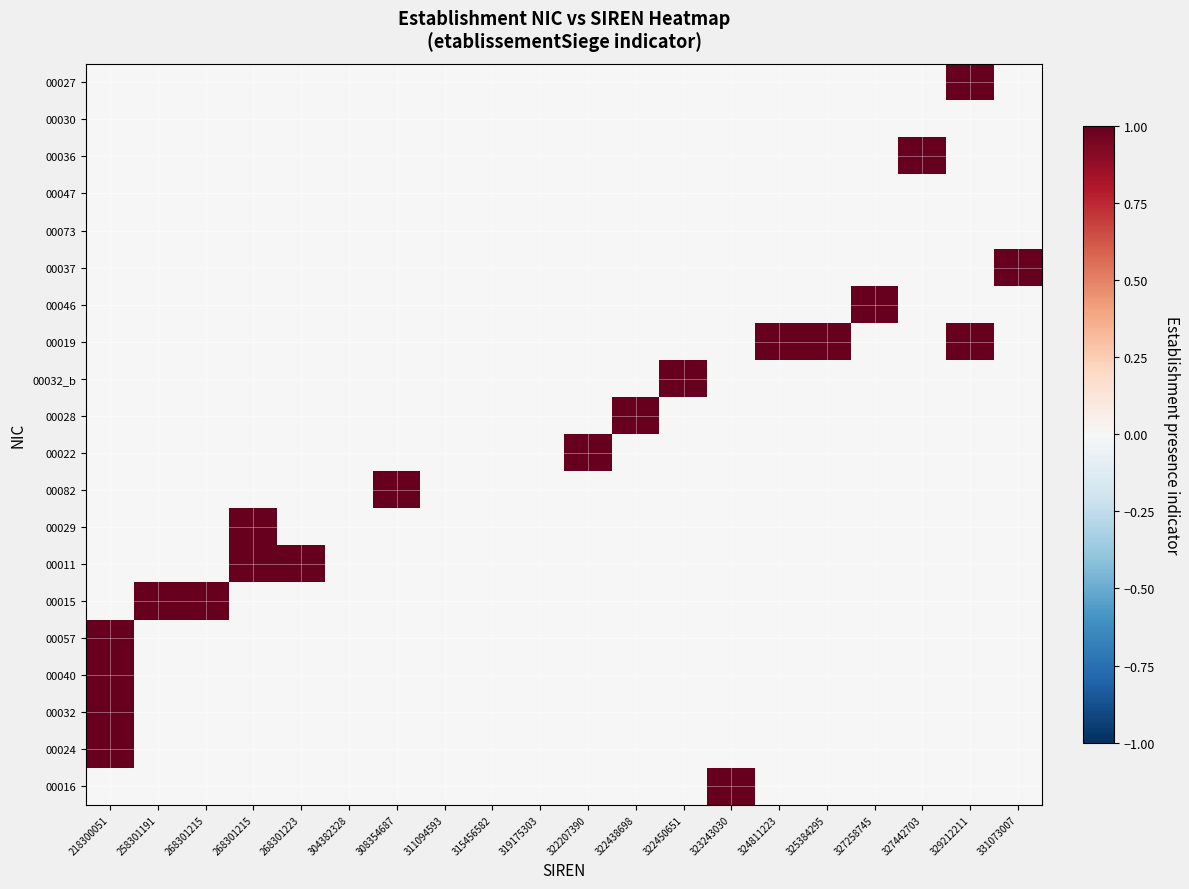

Reading left to right, transcribe all the data shown in this chart.

00016: 218300051=0	258301191=0	268301215=0	268301215=0	268301223=0	304382328=0	308354687=0	311094593=0	315456582=0	319175303=0	322207390=0	322438698=0	322450651=0	323243030=1	324811223=0	325384295=0	327258745=0	327442703=0	329212211=0	331073007=0
00024: 218300051=1	258301191=0	268301215=0	268301215=0	268301223=0	304382328=0	308354687=0	311094593=0	315456582=0	319175303=0	322207390=0	322438698=0	322450651=0	323243030=0	324811223=0	325384295=0	327258745=0	327442703=0	329212211=0	331073007=0
00032: 218300051=1	258301191=0	268301215=0	268301215=0	268301223=0	304382328=0	308354687=0	311094593=0	315456582=0	319175303=0	322207390=0	322438698=0	322450651=0	323243030=0	324811223=0	325384295=0	327258745=0	327442703=0	329212211=0	331073007=0
00040: 218300051=1	258301191=0	268301215=0	268301215=0	268301223=0	304382328=0	308354687=0	311094593=0	315456582=0	319175303=0	322207390=0	322438698=0	322450651=0	323243030=0	324811223=0	325384295=0	327258745=0	327442703=0	329212211=0	331073007=0
00057: 218300051=1	258301191=0	268301215=0	268301215=0	268301223=0	304382328=0	308354687=0	311094593=0	315456582=0	319175303=0	322207390=0	322438698=0	322450651=0	323243030=0	324811223=0	325384295=0	327258745=0	327442703=0	329212211=0	331073007=0
00015: 218300051=0	258301191=1	268301215=1	268301215=0	268301223=0	304382328=0	308354687=0	311094593=0	315456582=0	319175303=0	322207390=0	322438698=0	322450651=0	323243030=0	324811223=0	325384295=0	327258745=0	327442703=0	329212211=0	331073007=0
00011: 218300051=0	258301191=0	268301215=0	268301215=1	268301223=1	304382328=0	308354687=0	311094593=0	315456582=0	319175303=0	322207390=0	322438698=0	322450651=0	323243030=0	324811223=0	325384295=0	327258745=0	327442703=0	329212211=0	331073007=0
00029: 218300051=0	258301191=0	268301215=0	268301215=1	268301223=0	304382328=0	308354687=0	311094593=0	315456582=0	319175303=0	322207390=0	322438698=0	322450651=0	323243030=0	324811223=0	325384295=0	327258745=0	327442703=0	329212211=0	331073007=0
00082: 218300051=0	258301191=0	268301215=0	268301215=0	268301223=0	304382328=0	308354687=1	311094593=0	315456582=0	319175303=0	322207390=0	322438698=0	322450651=0	323243030=0	324811223=0	325384295=0	327258745=0	327442703=0	329212211=0	331073007=0
00022: 218300051=0	258301191=0	268301215=0	268301215=0	268301223=0	304382328=0	308354687=0	311094593=0	315456582=0	319175303=0	322207390=1	322438698=0	322450651=0	323243030=0	324811223=0	325384295=0	327258745=0	327442703=0	329212211=0	331073007=0
00028: 218300051=0	258301191=0	268301215=0	268301215=0	268301223=0	304382328=0	308354687=0	311094593=0	315456582=0	319175303=0	322207390=0	322438698=1	322450651=0	323243030=0	324811223=0	325384295=0	327258745=0	327442703=0	329212211=0	331073007=0
00032_b: 218300051=0	258301191=0	268301215=0	268301215=0	268301223=0	304382328=0	308354687=0	311094593=0	315456582=0	319175303=0	322207390=0	322438698=0	322450651=1	323243030=0	324811223=0	325384295=0	327258745=0	327442703=0	329212211=0	331073007=0
00019: 218300051=0	258301191=0	268301215=0	268301215=0	268301223=0	304382328=0	308354687=0	311094593=0	315456582=0	319175303=0	322207390=0	322438698=0	322450651=0	323243030=0	324811223=1	325384295=1	327258745=0	327442703=0	329212211=1	331073007=0
00046: 218300051=0	258301191=0	268301215=0	268301215=0	268301223=0	304382328=0	308354687=0	311094593=0	315456582=0	319175303=0	322207390=0	322438698=0	322450651=0	323243030=0	324811223=0	325384295=0	327258745=1	327442703=0	329212211=0	331073007=0
00037: 218300051=0	258301191=0	268301215=0	268301215=0	268301223=0	304382328=0	308354687=0	311094593=0	315456582=0	319175303=0	322207390=0	322438698=0	322450651=0	323243030=0	324811223=0	325384295=0	327258745=0	327442703=0	329212211=0	331073007=1
00073: 218300051=0	258301191=0	268301215=0	268301215=0	268301223=0	304382328=0	308354687=0	311094593=0	315456582=0	319175303=0	322207390=0	322438698=0	322450651=0	323243030=0	324811223=0	325384295=0	327258745=0	327442703=0	329212211=0	331073007=0
00047: 218300051=0	258301191=0	268301215=0	268301215=0	268301223=0	304382328=0	308354687=0	311094593=0	315456582=0	319175303=0	322207390=0	322438698=0	322450651=0	323243030=0	324811223=0	325384295=0	327258745=0	327442703=0	329212211=0	331073007=0
00036: 218300051=0	258301191=0	268301215=0	268301215=0	268301223=0	304382328=0	308354687=0	311094593=0	315456582=0	319175303=0	322207390=0	322438698=0	322450651=0	323243030=0	324811223=0	325384295=0	327258745=0	327442703=1	329212211=0	331073007=0
00030: 218300051=0	258301191=0	268301215=0	268301215=0	268301223=0	304382328=0	308354687=0	311094593=0	315456582=0	319175303=0	322207390=0	322438698=0	322450651=0	323243030=0	324811223=0	325384295=0	327258745=0	327442703=0	329212211=0	331073007=0
00027: 218300051=0	258301191=0	268301215=0	268301215=0	268301223=0	304382328=0	308354687=0	311094593=0	315456582=0	319175303=0	322207390=0	322438698=0	322450651=0	323243030=0	324811223=0	325384295=0	327258745=0	327442703=0	329212211=1	331073007=0